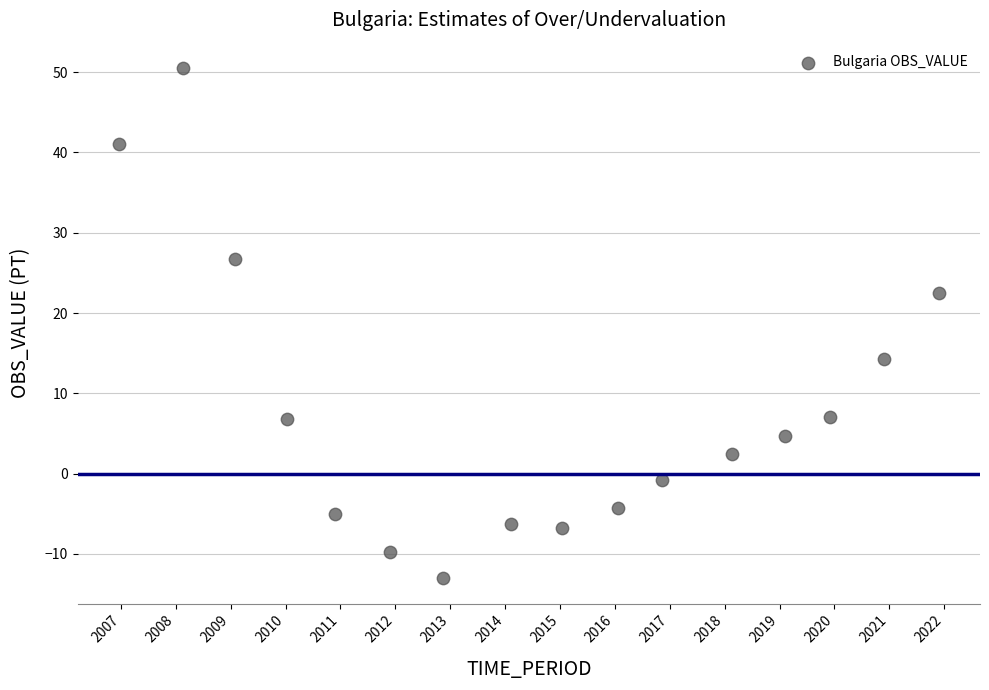

What is the range of X values (max minus min)?

14.9